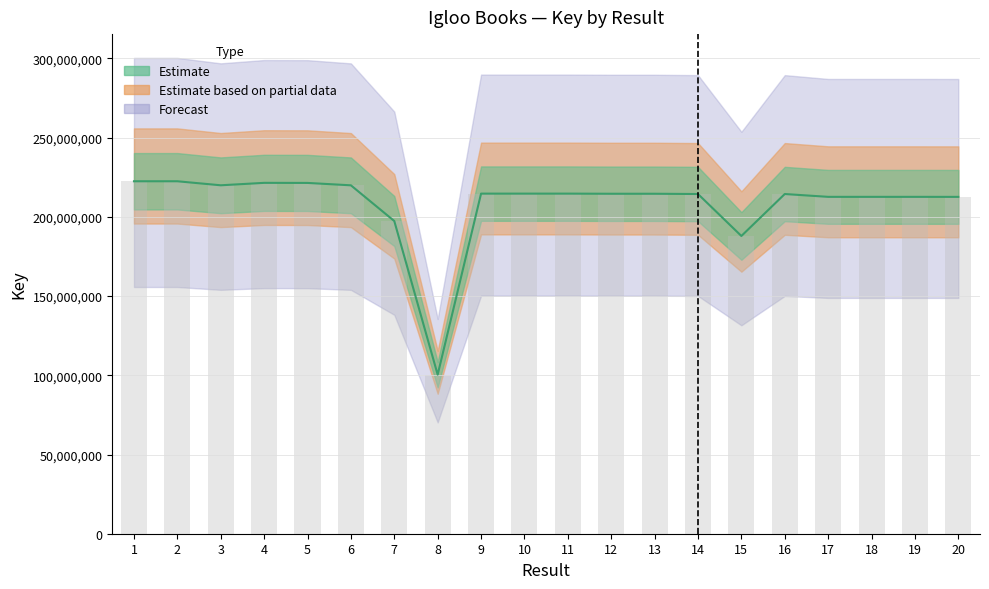

What value does the data have at 5?

221442155